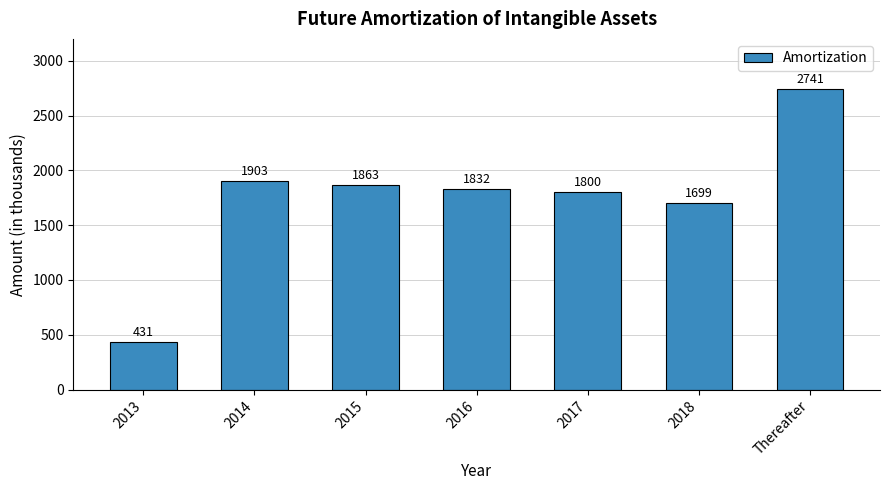

Reading left to right, transcribe all the data shown in this chart.

2013=431	2014=1903	2015=1863	2016=1832	2017=1800	2018=1699	Thereafter=2741